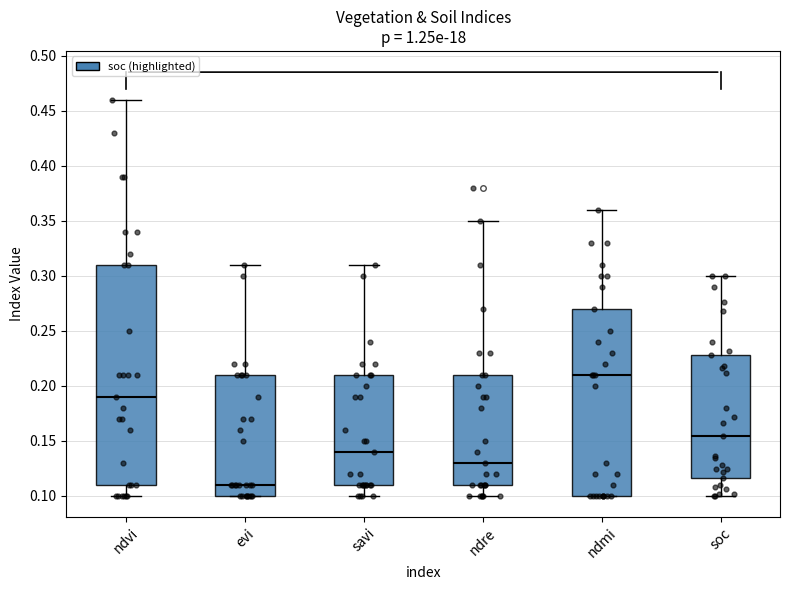

Reading left to right, transcribe this box plot: for each box, give where its median line is, the range the box spans, and where its two whiskers end, as read against the y-axis. The values are not printed on the chart, so give them approximately, as read against the axis.

ndvi: median 0.190, box 0.110 to 0.310, whiskers 0.100 to 0.460
evi: median 0.110, box 0.100 to 0.210, whiskers 0.100 to 0.310
savi: median 0.140, box 0.110 to 0.210, whiskers 0.100 to 0.310
ndre: median 0.130, box 0.110 to 0.210, whiskers 0.100 to 0.350
ndmi: median 0.210, box 0.100 to 0.270, whiskers 0.100 to 0.360
soc: median 0.155, box 0.115 to 0.230, whiskers 0.100 to 0.300